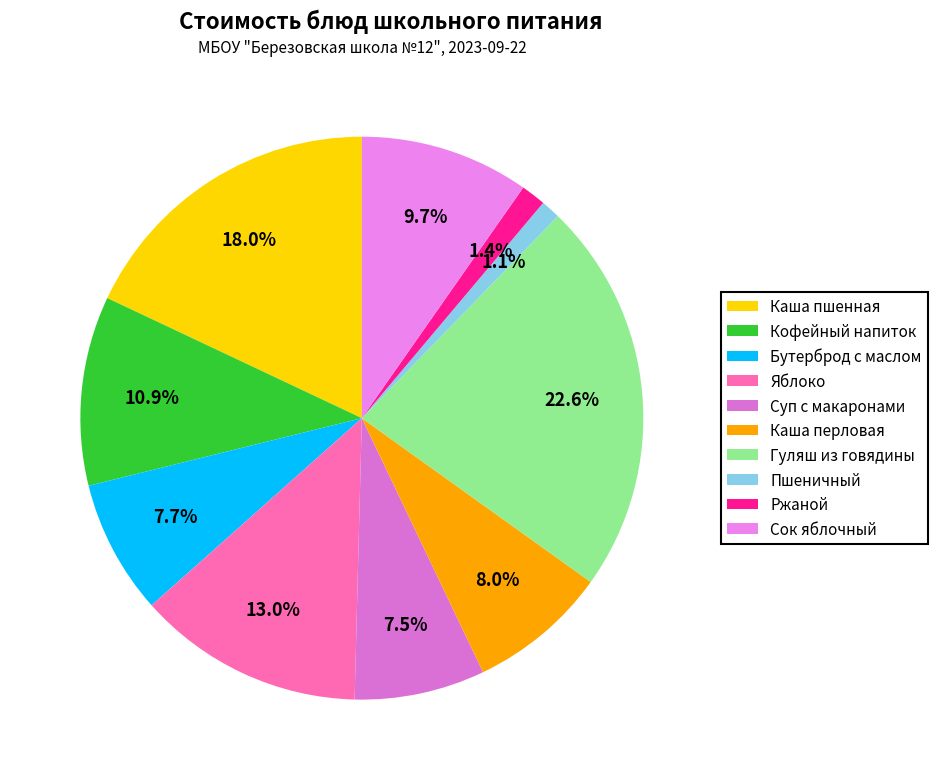

Rank the categories by value from highest to lowest.

Гуляш из говядины, Каша пшенная, Яблоко, Кофейный напиток, Сок яблочный, Каша перловая, Бутерброд с маслом, Суп с макаронами, Ржаной, Пшеничный